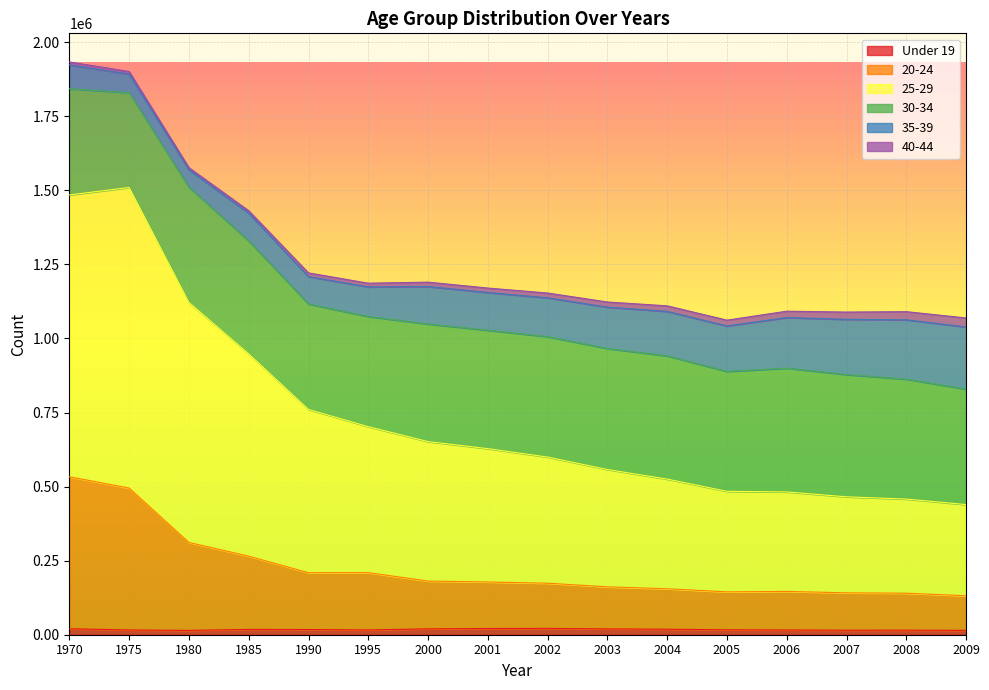

Does the chart display data point markers on the line(s)?

No